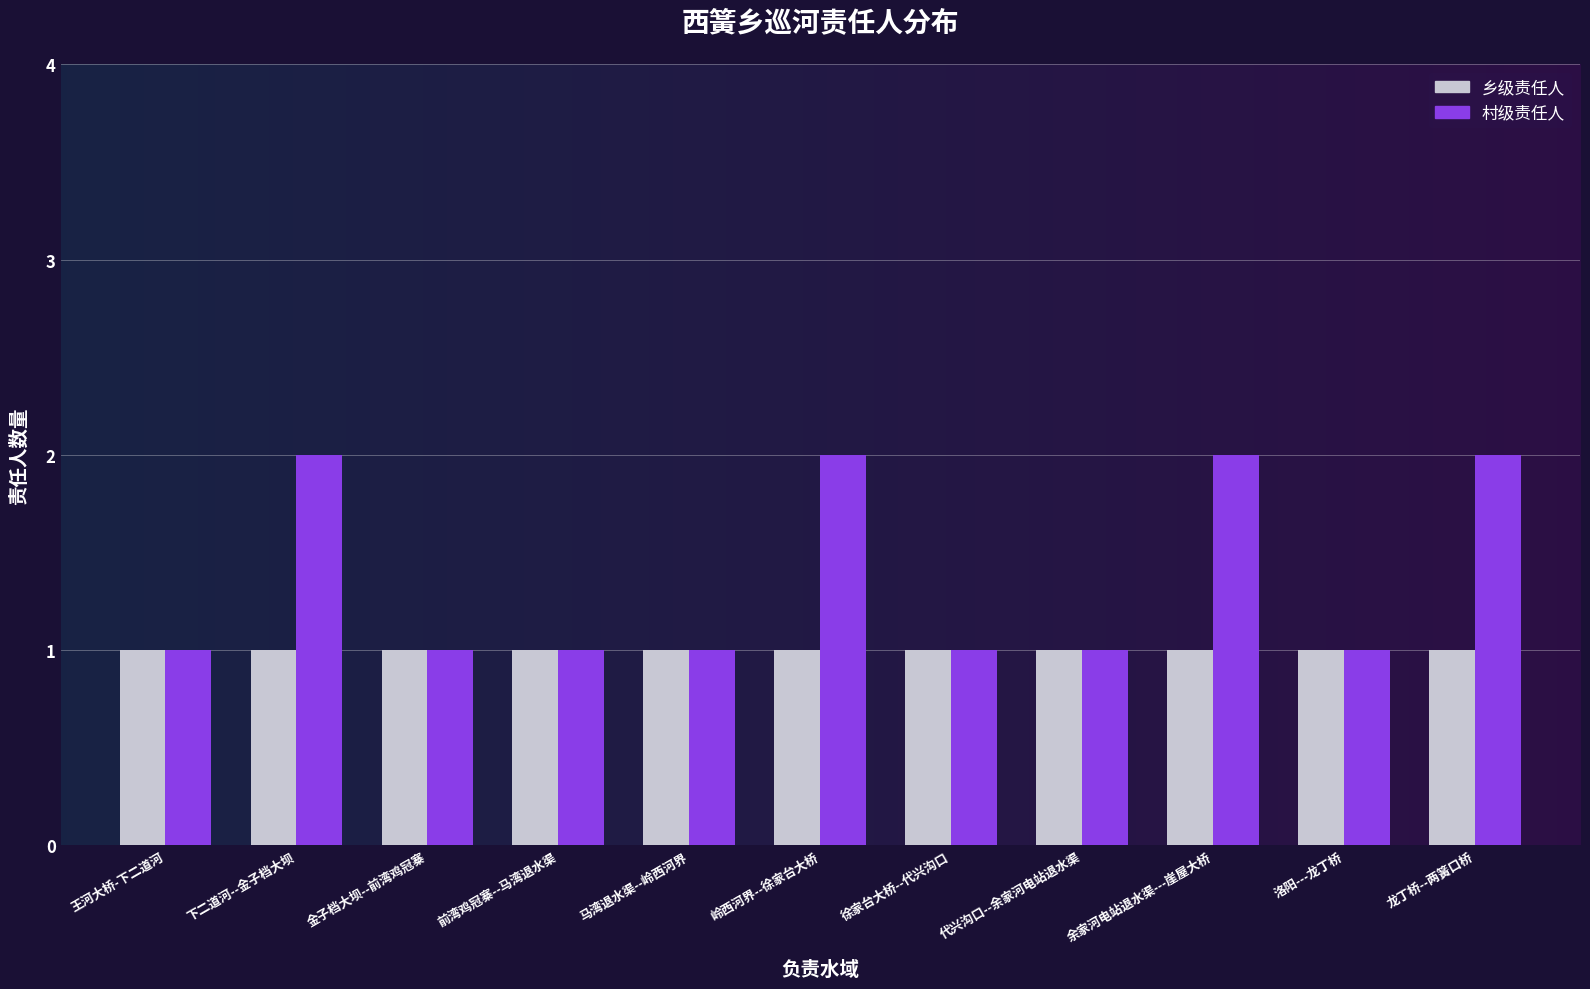

Count the number of data series in this chart.

2